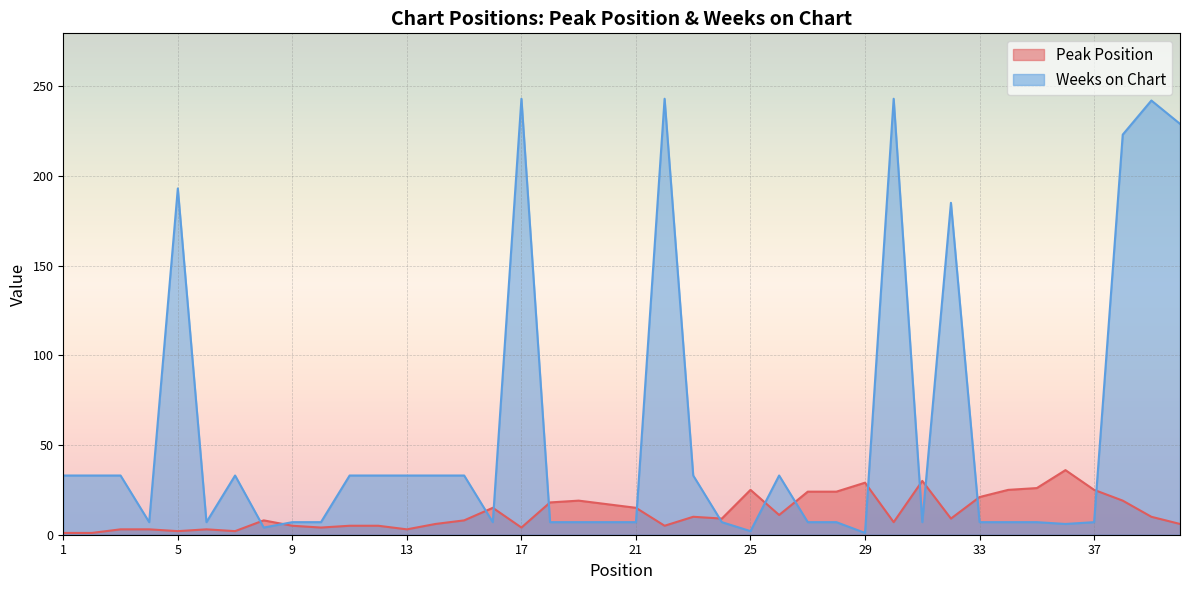

Which series ends up on top after the final intersection of Weeks on Chart and Peak Position?

Weeks on Chart